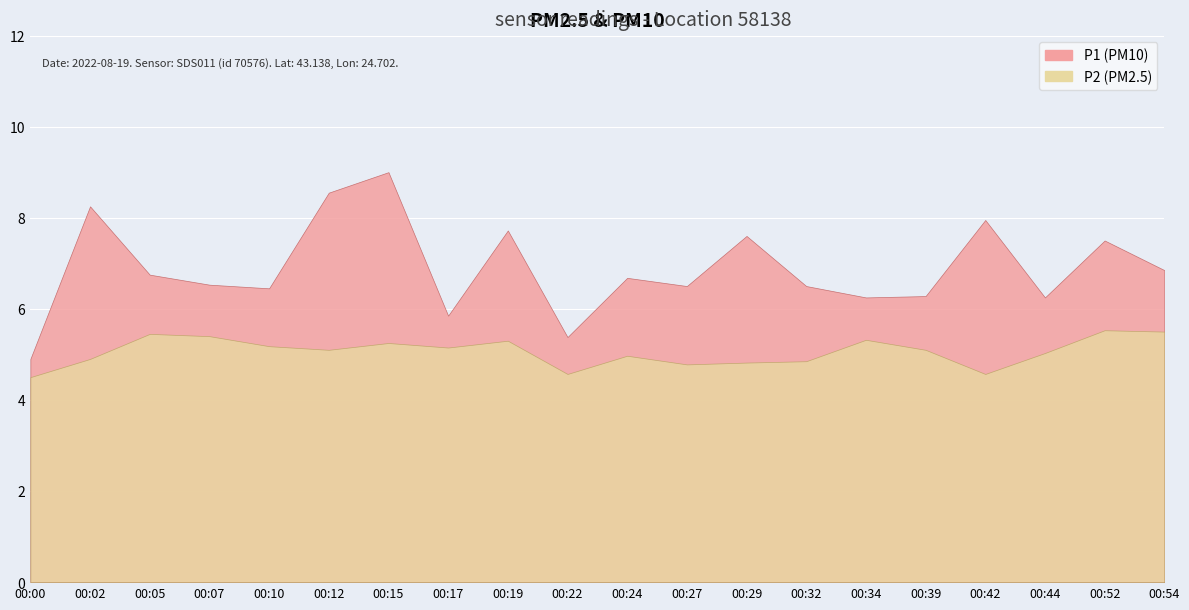

Where does the P2 series first go above 5?

00:05